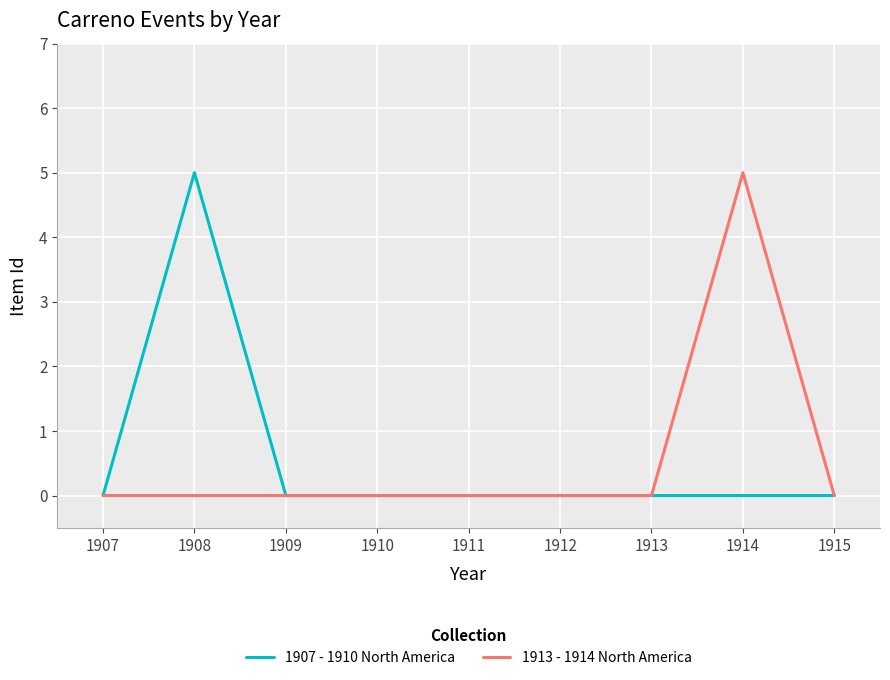

What is the sum of all 1907 - 1910 North America values?

5